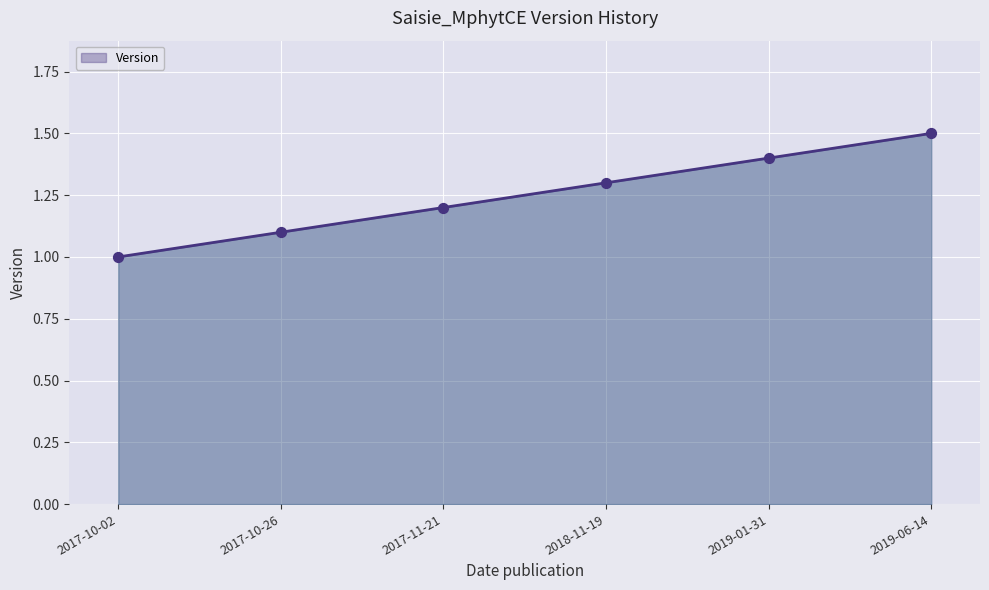

Which has a higher value, 2017-10-26 or 2019-06-14?

2019-06-14